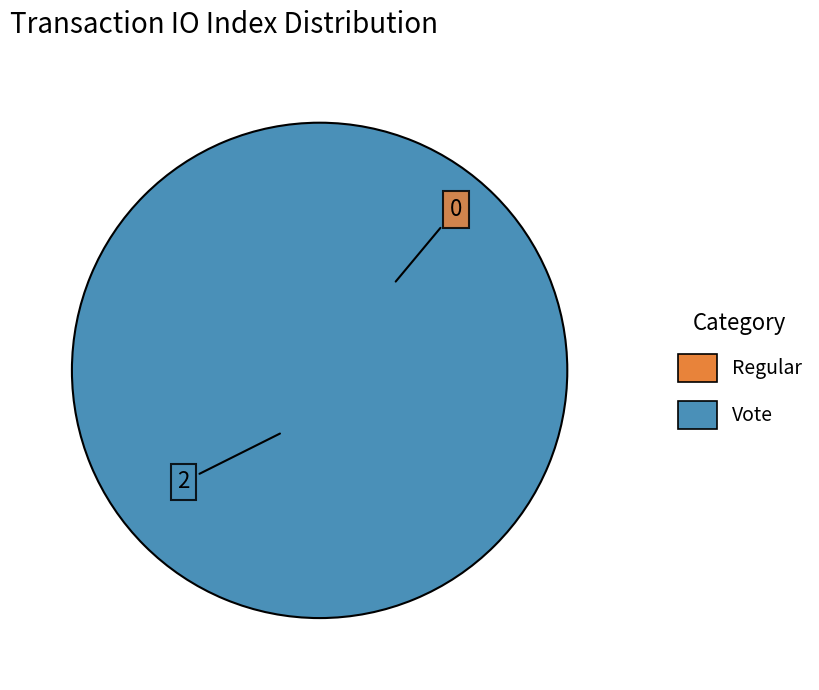

To the nearest percent, what is the average slice percentage?

50%